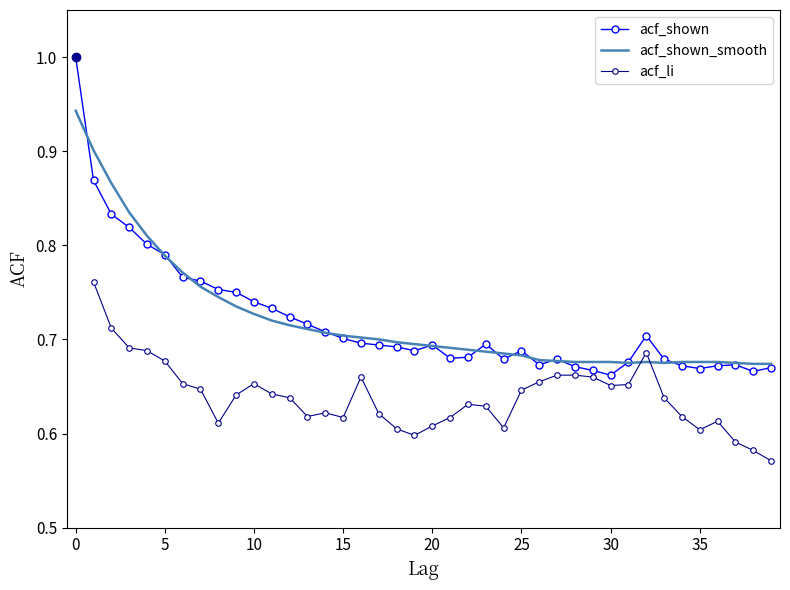

Between 7 and 21, which series saw the biggest shift?

acf_shown